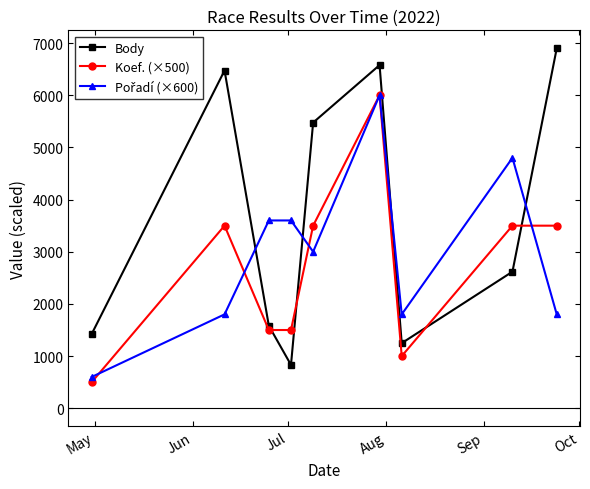

At how many categories does at least one series exceed 2436?

7